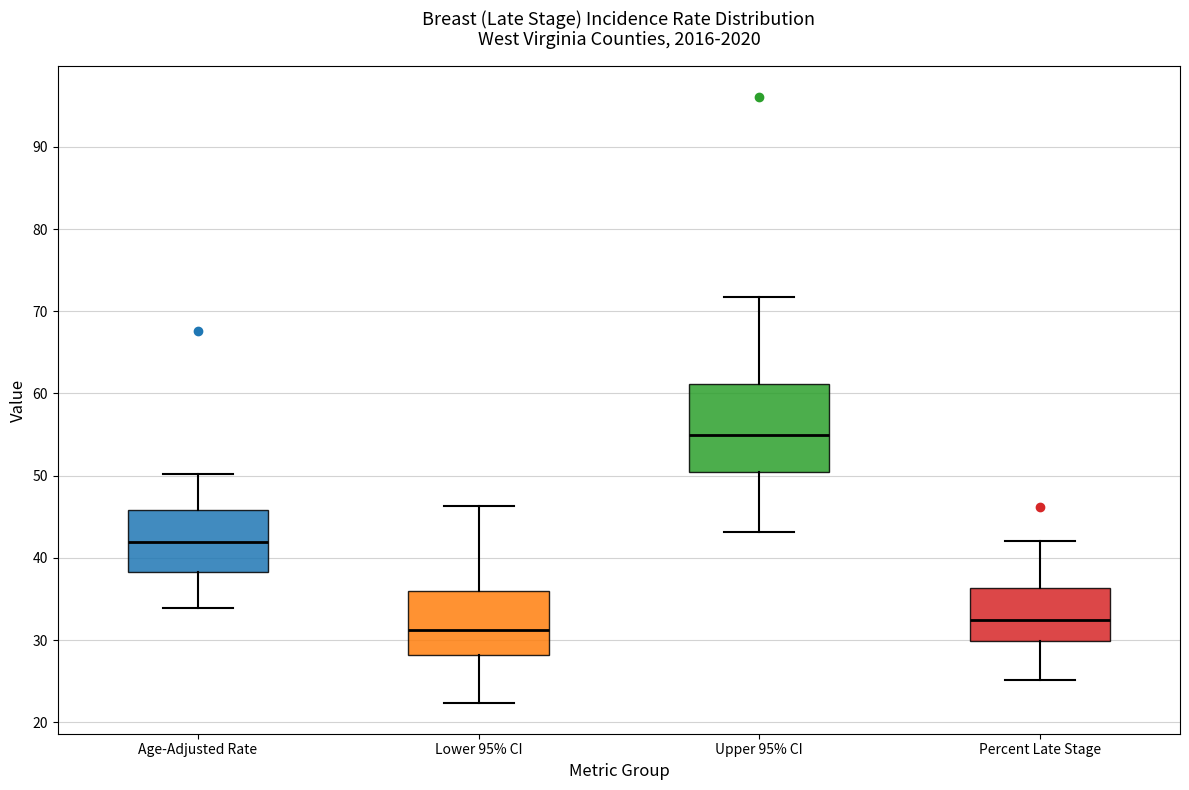

Reading left to right, transcribe this box plot: for each box, give where its median line is, the range the box spans, and where its two whiskers end, as read against the y-axis. The values are not printed on the chart, so give them approximately, as read against the axis.

Age-Adjusted Rate: median 42, box 38 to 46, whiskers 34 to 50
Lower 95% CI: median 31, box 28 to 36, whiskers 22 to 46
Upper 95% CI: median 55, box 50 to 61, whiskers 43 to 72
Percent Late Stage: median 32, box 30 to 36, whiskers 25 to 42